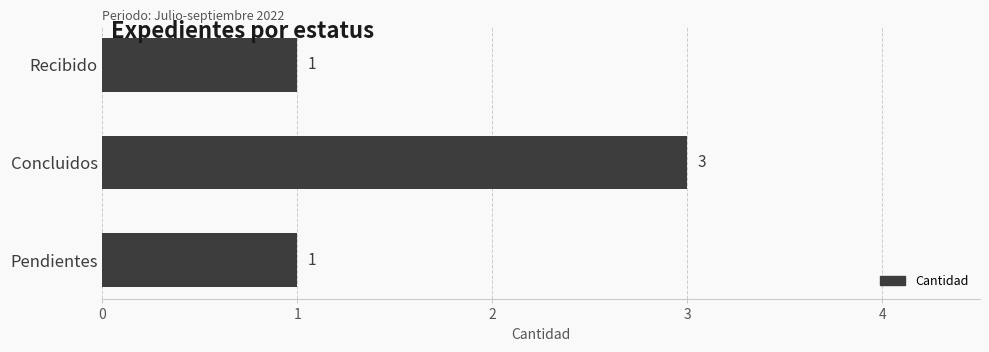

True or false: the data shows 0 at Recibido.

False